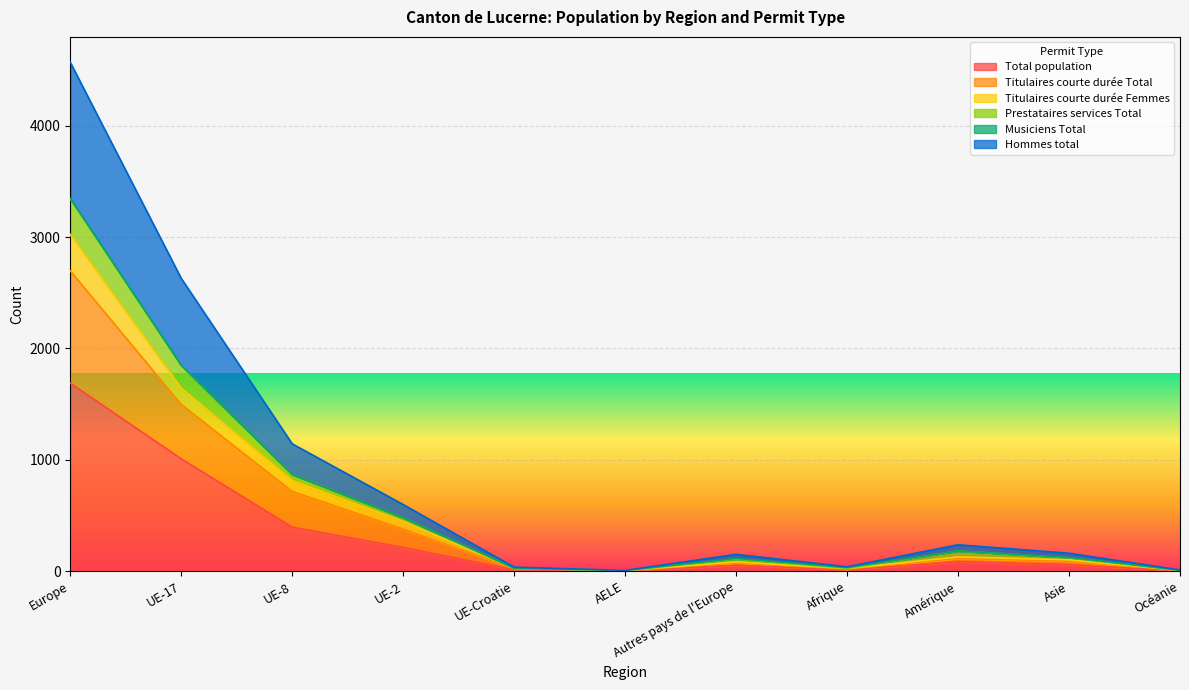

True or false: Titulaires courte durée Total and Hommes total cross at least once.

False